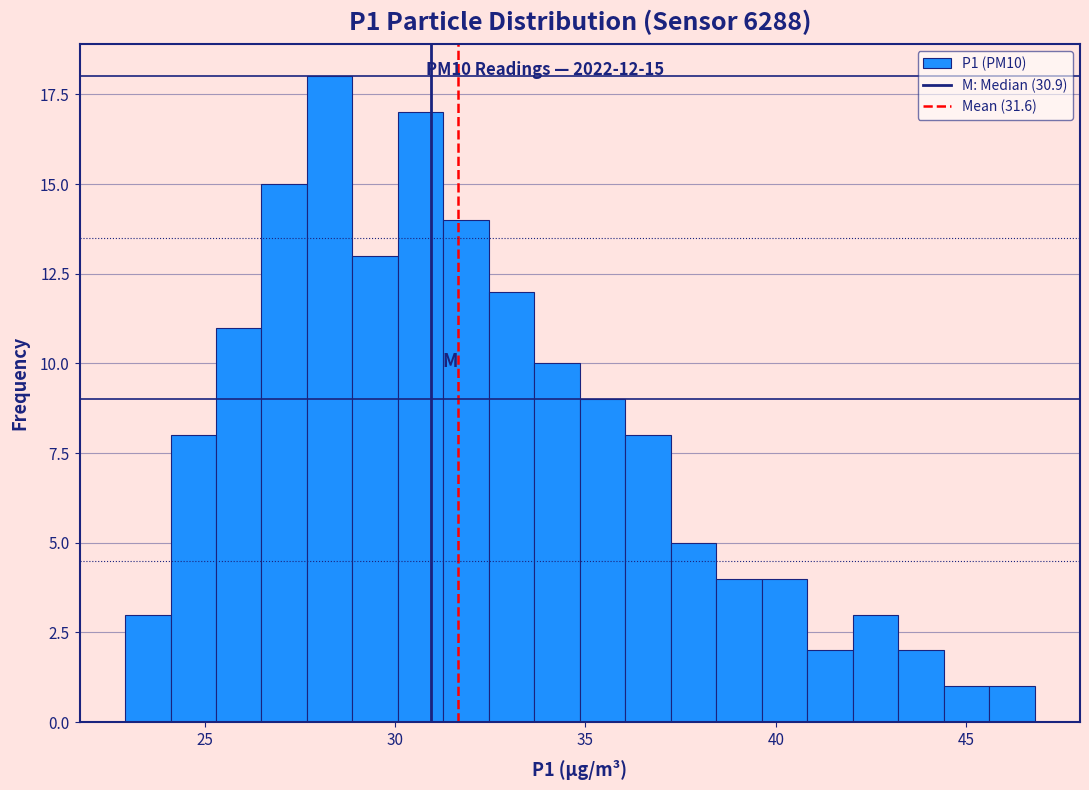

Read against the x-axis, roughly where is the centre of the tallest bar?

28.5